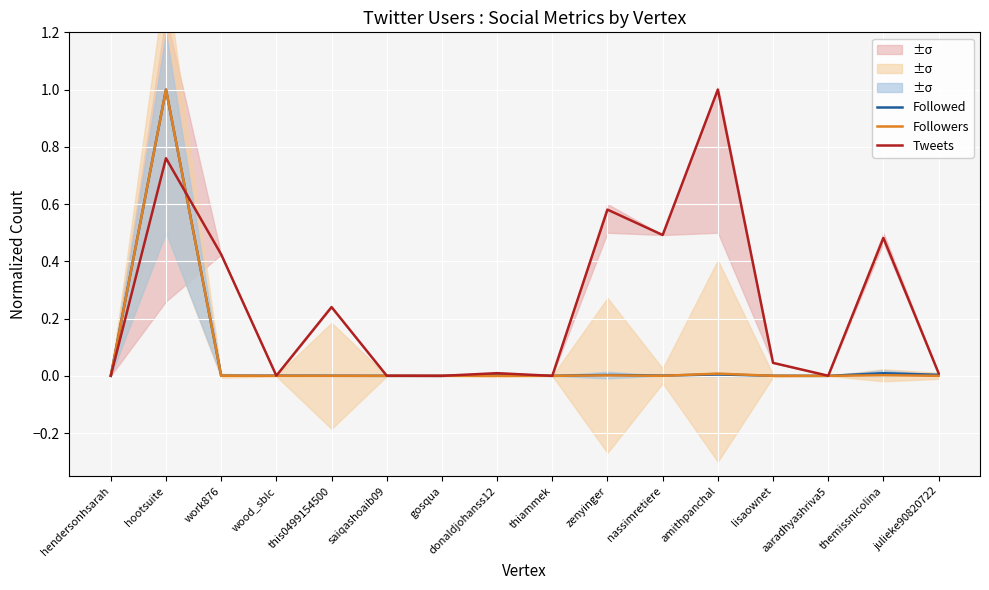

What is the label of the 12th point from the left?

amithpanchal